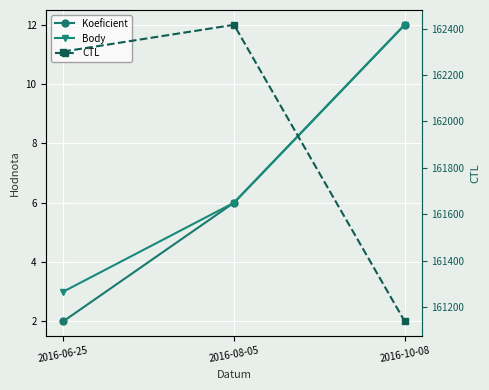

Count the Body values in the range 3 to 12.

3